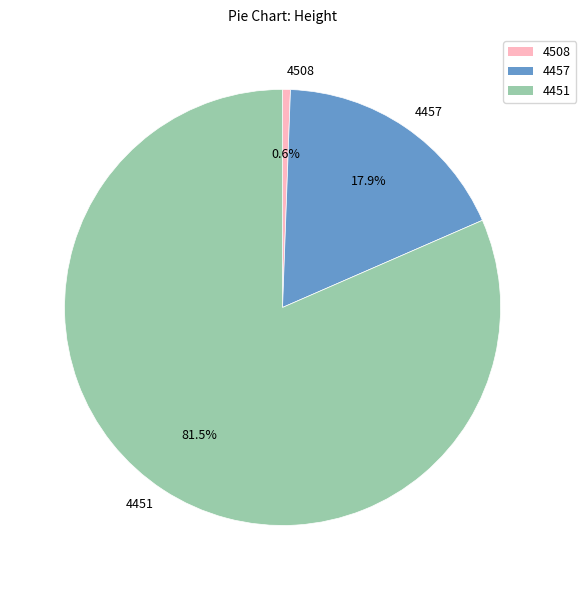

The 4451 slice represents 70% of the pie. True or false?

False